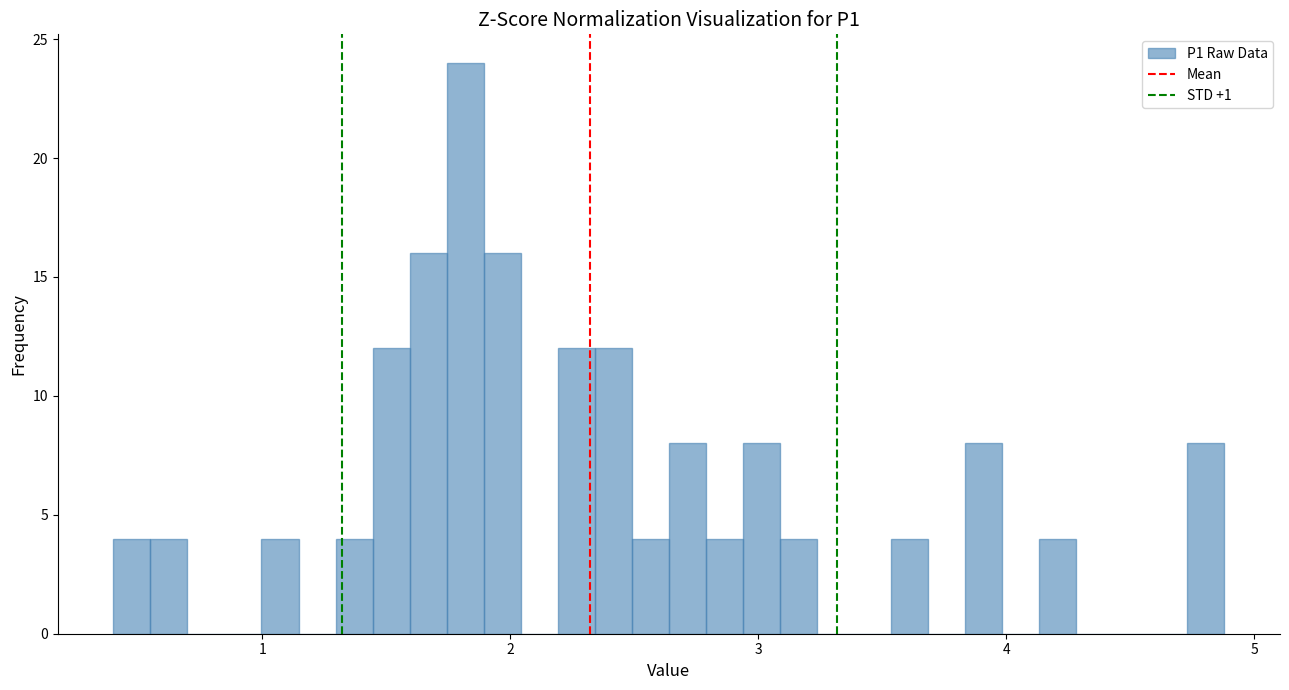

Around what value on the x-axis is the tallest bar? Give the approximate position of its centre, as read against the axis.

1.8